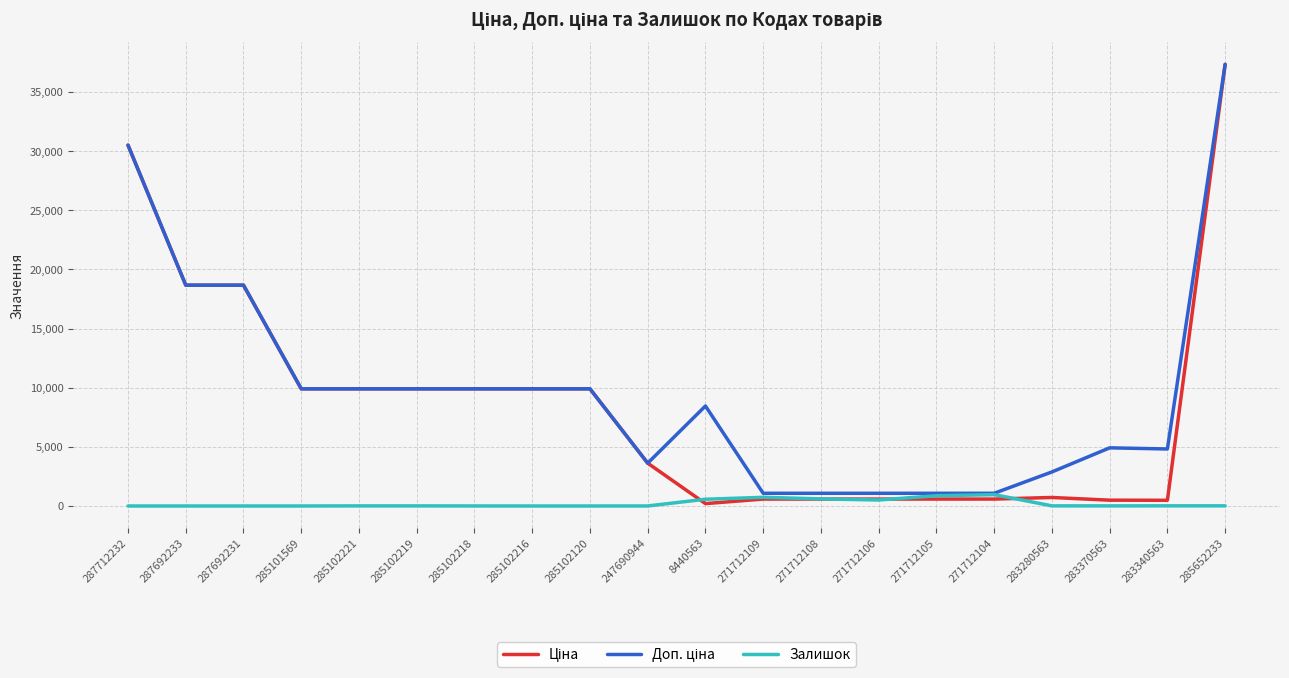

Is it true that Залишок equals 8.0 at 285102221?

True